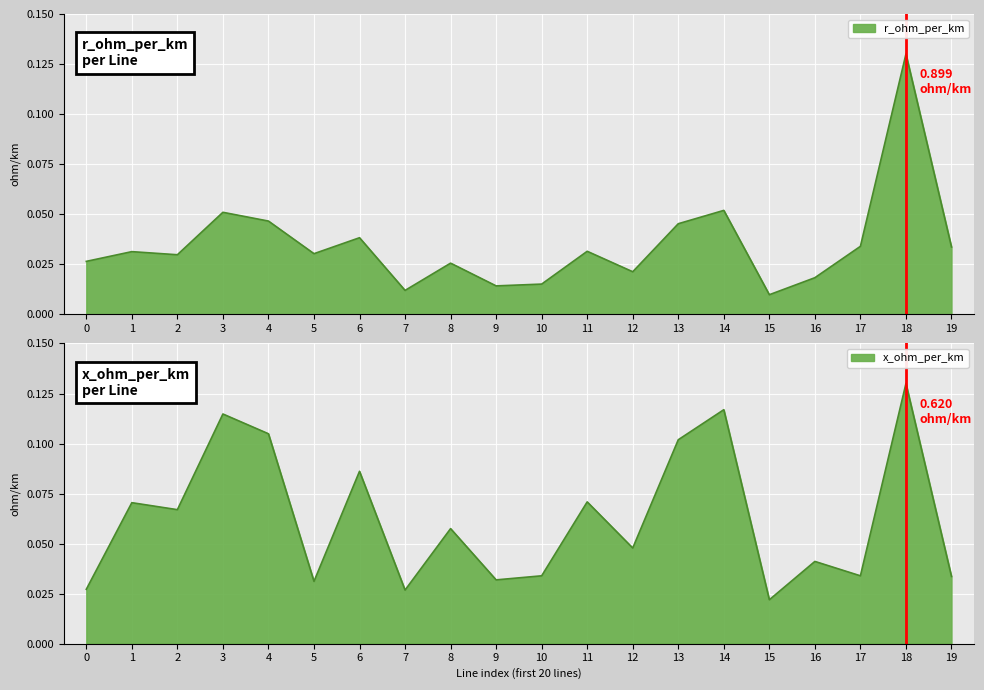

Which series changed the most between 9 and 19?

r_ohm_per_km